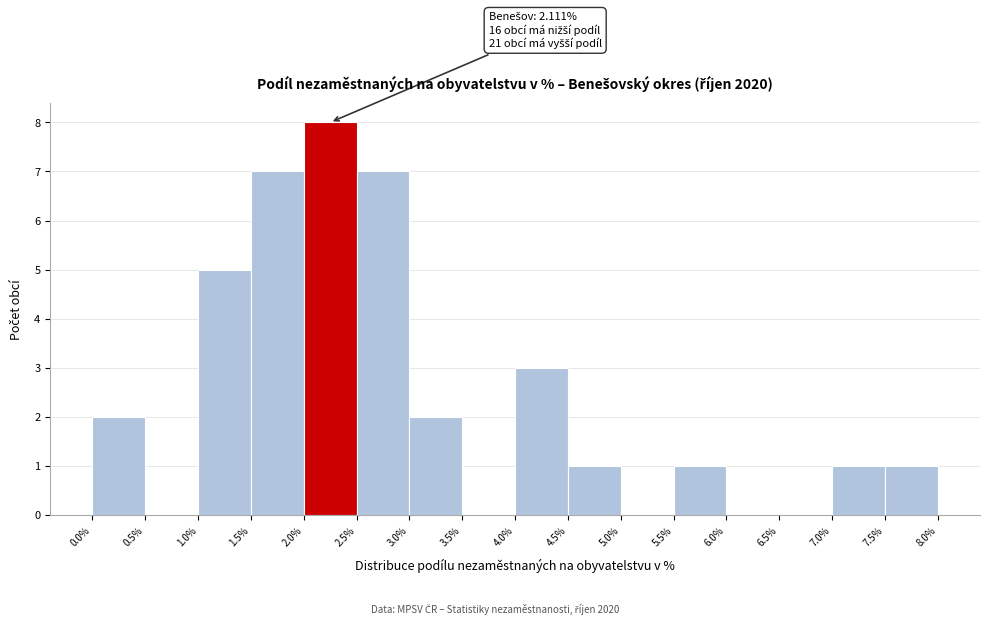

Which range on the x-axis has the tallest bar?

2.0% to 2.5%